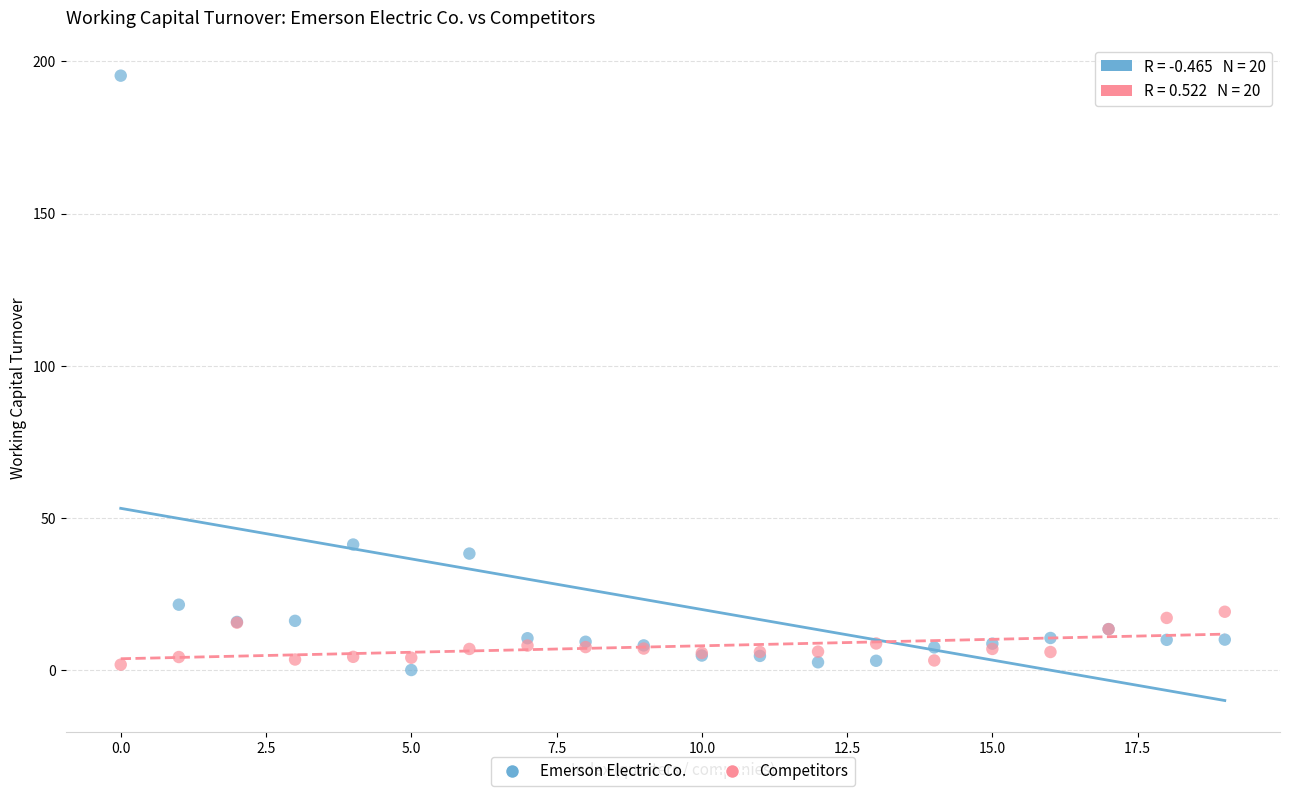

Which series has the largest Y range (max minus min)?

Emerson Electric Co.